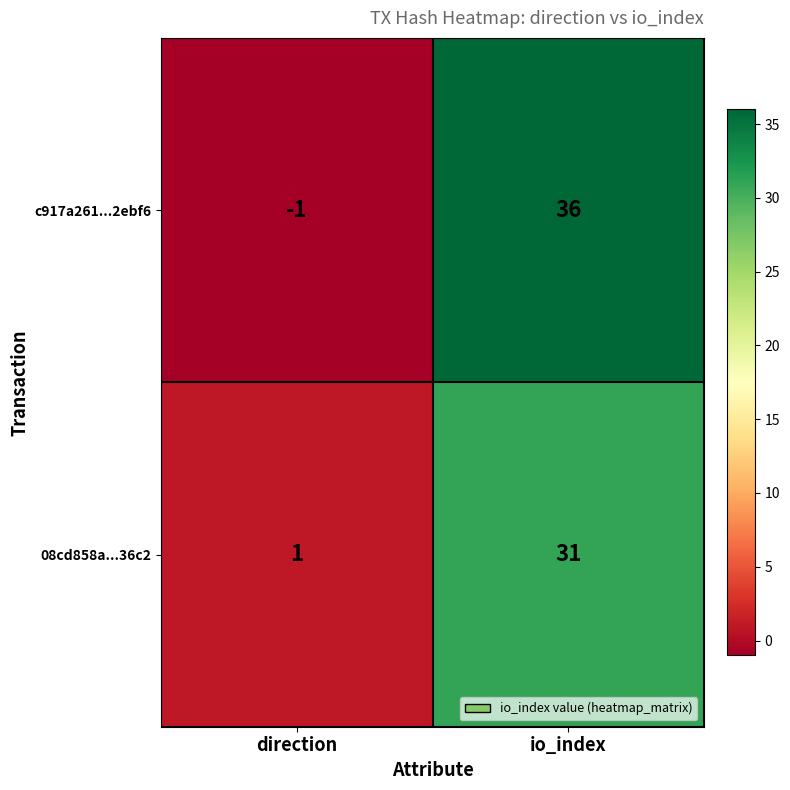

True or false: c917a261...2ebf6 has a value of 63 at io_index.

False